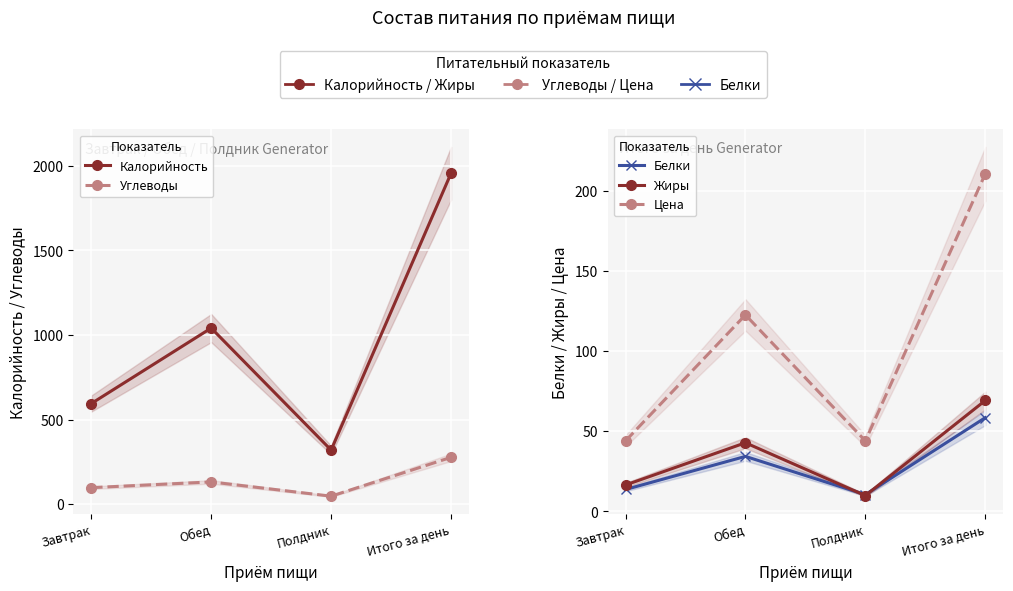

In Жиры, how many points are lower than both neighbors (excluding endpoints)?

1